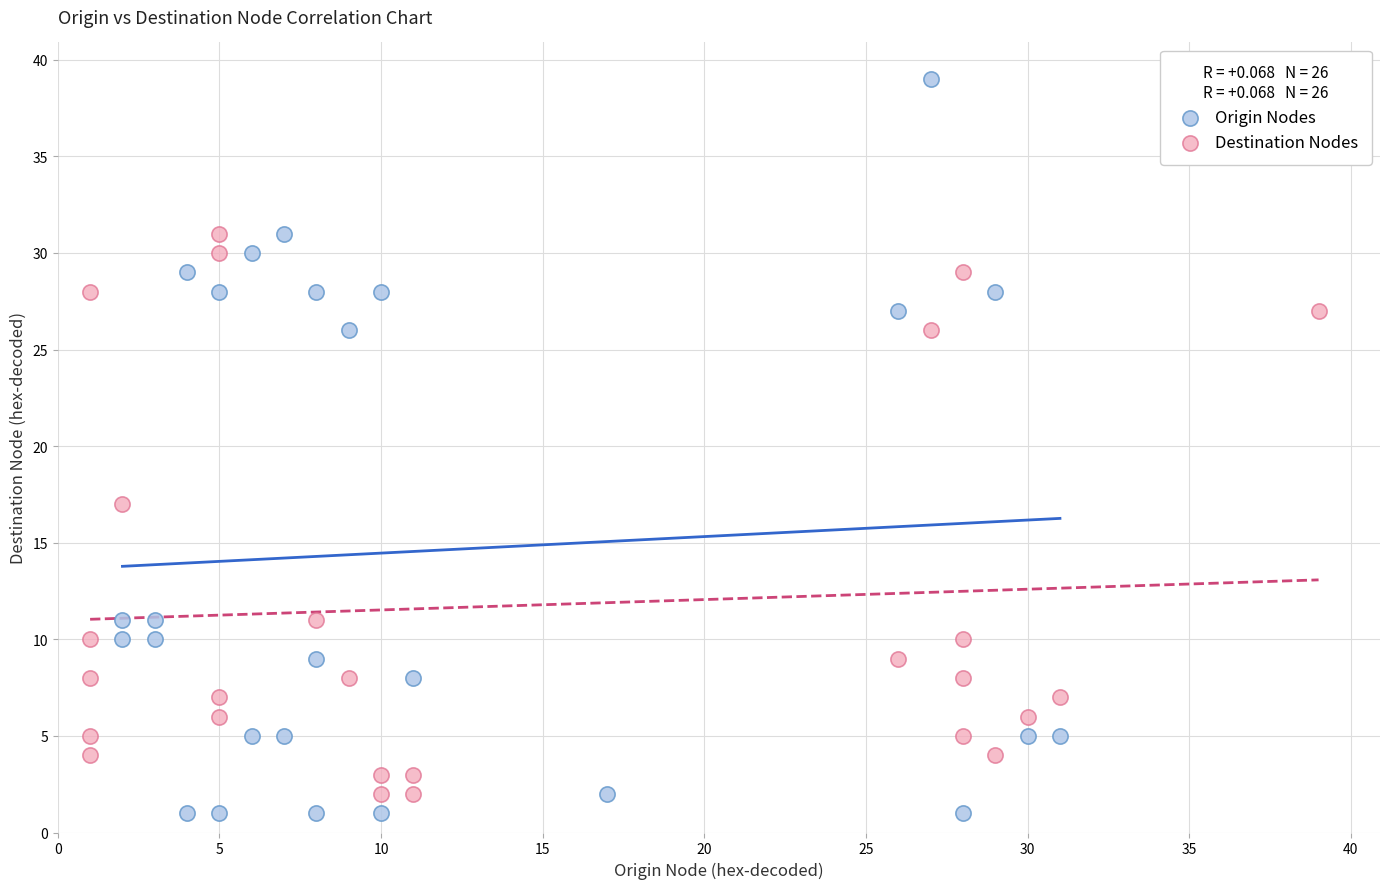

Which series contains the highest Y value?

Origin Nodes